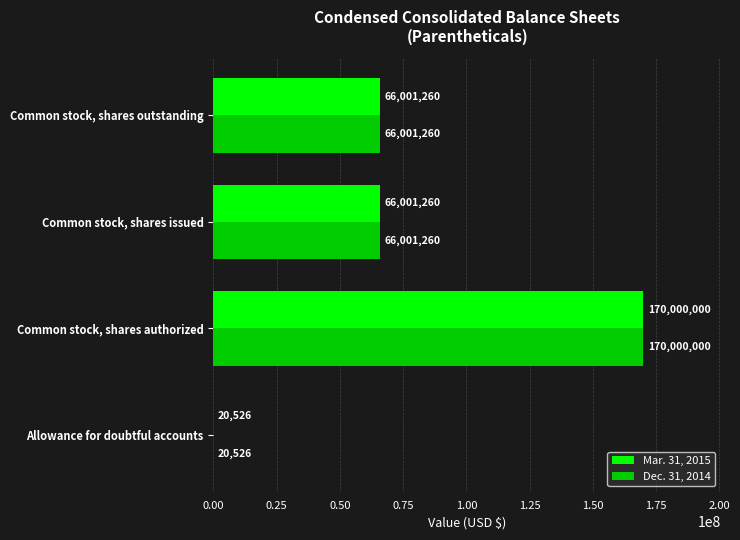

True or false: Dec. 31, 2014 has a value of 302144375 at Common stock, shares authorized.

False